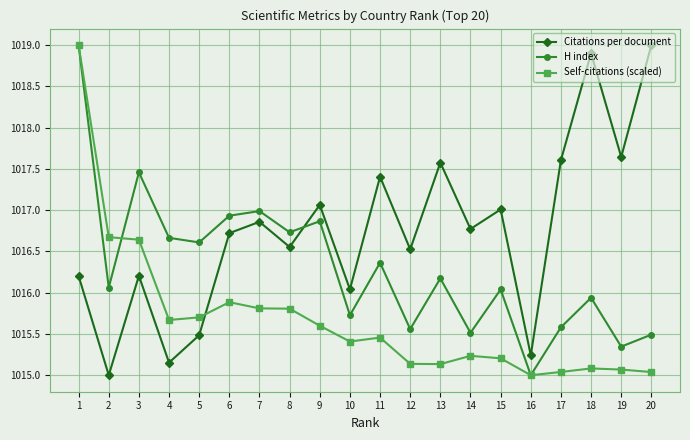

How many data points does each series have?

20